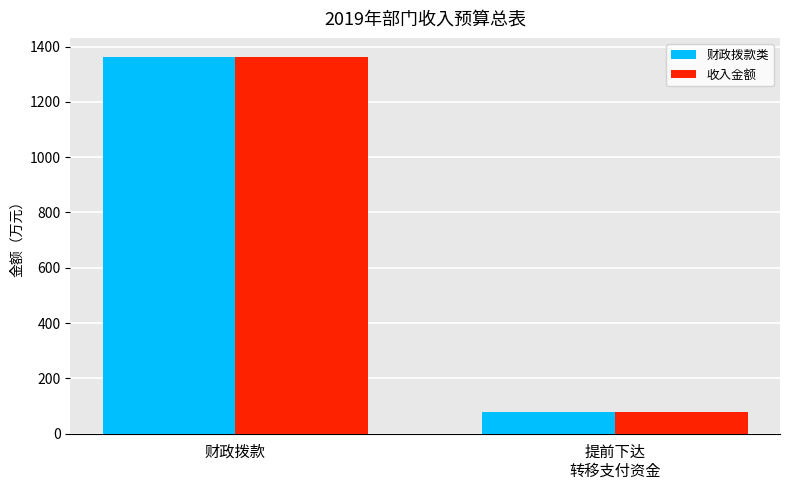

What are all the series names shown in the legend?

财政拨款类, 收入金额